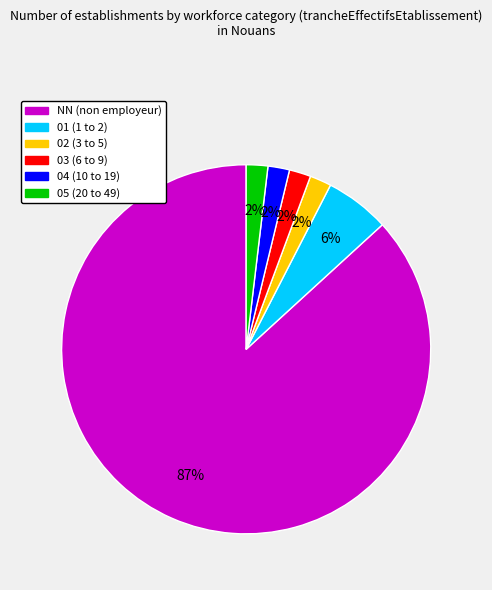

How many slices are in this pie chart?

6